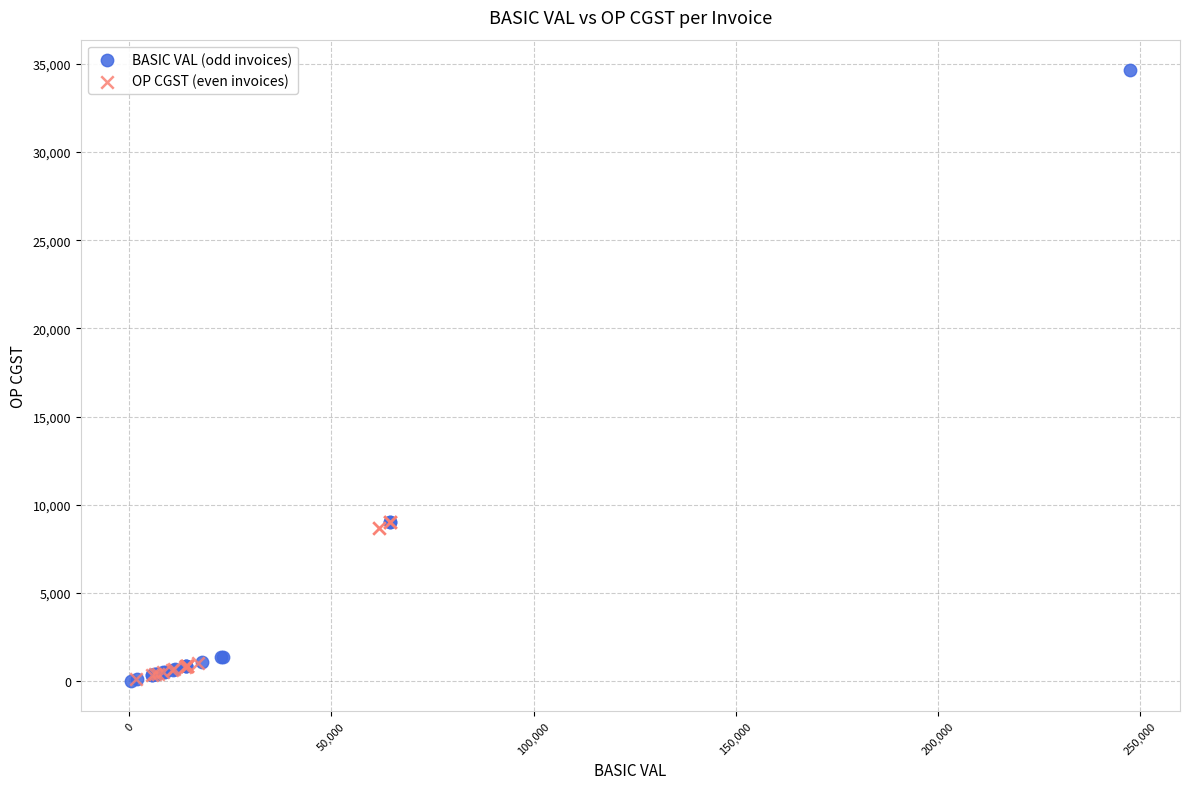

What are all the series names shown in the legend?

BASIC VAL (odd invoices), OP CGST (even invoices)